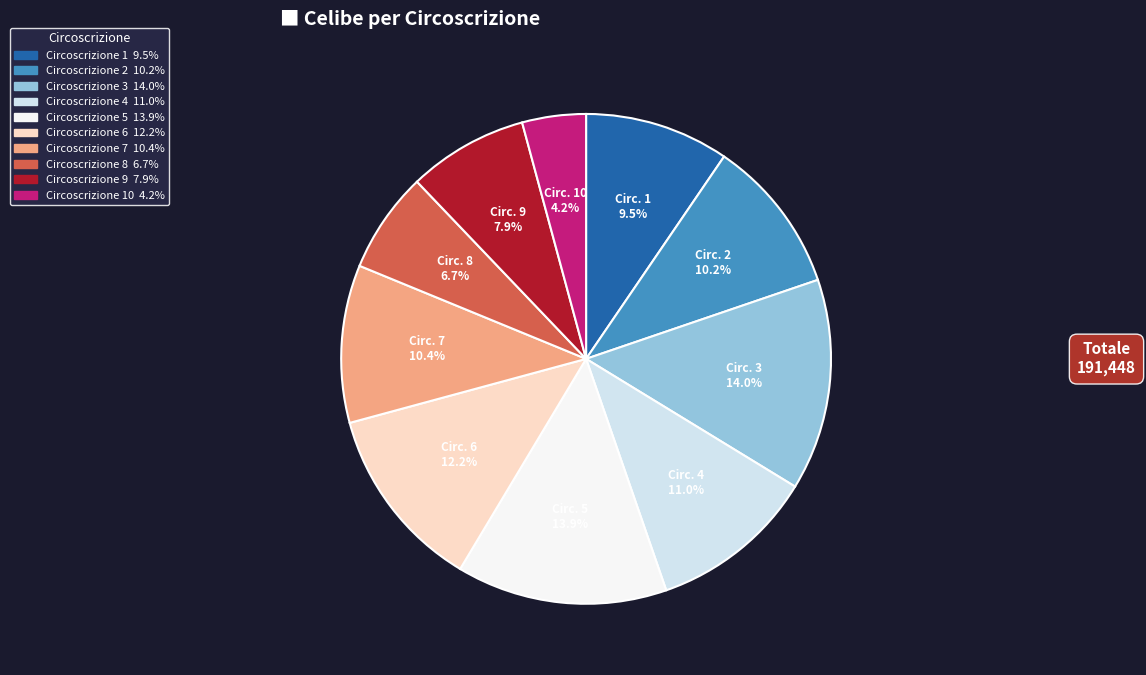

Is there a majority slice in this chart?

No